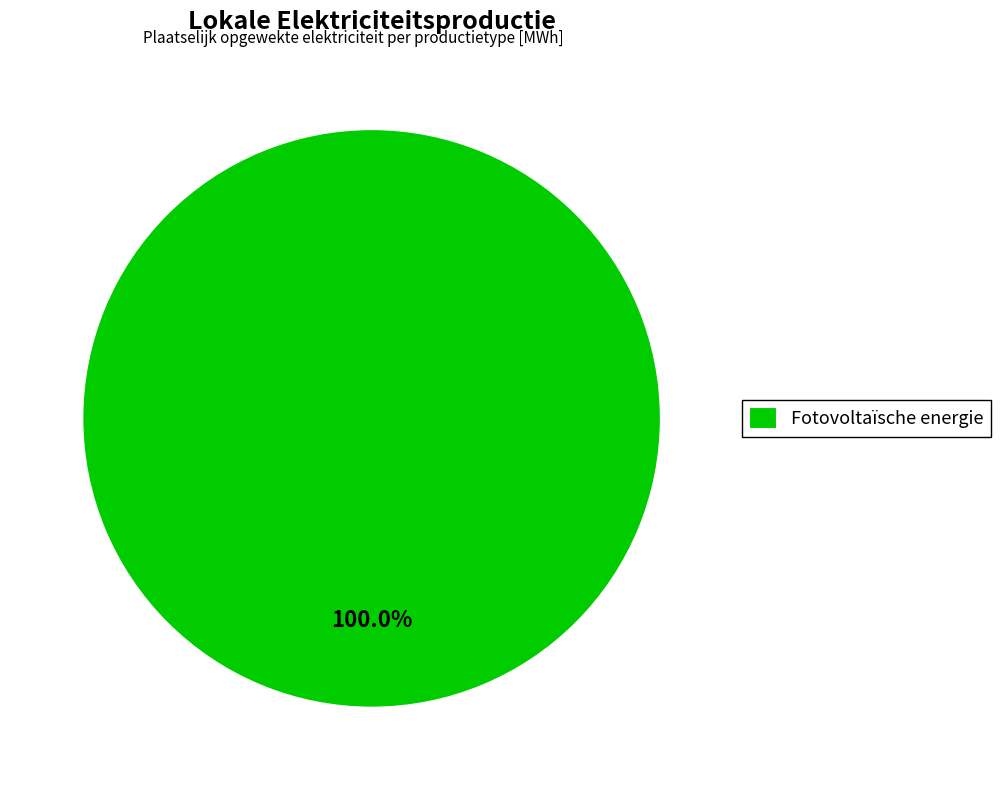

Is Fotovoltaïsche energie the majority of the pie?

Yes